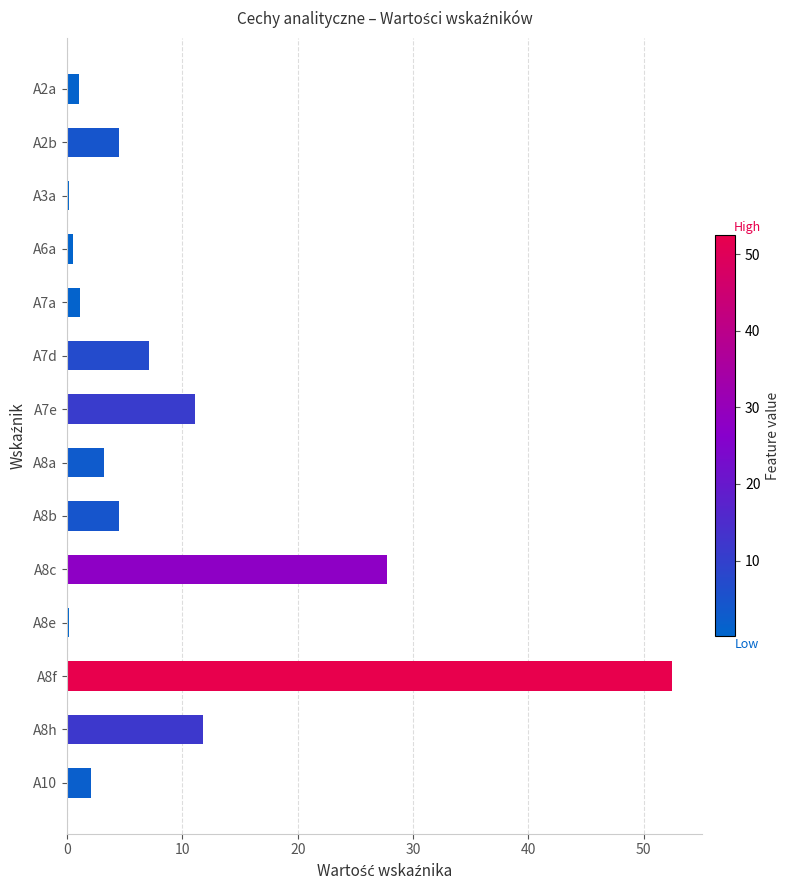

What is the sum of all values?

127.5